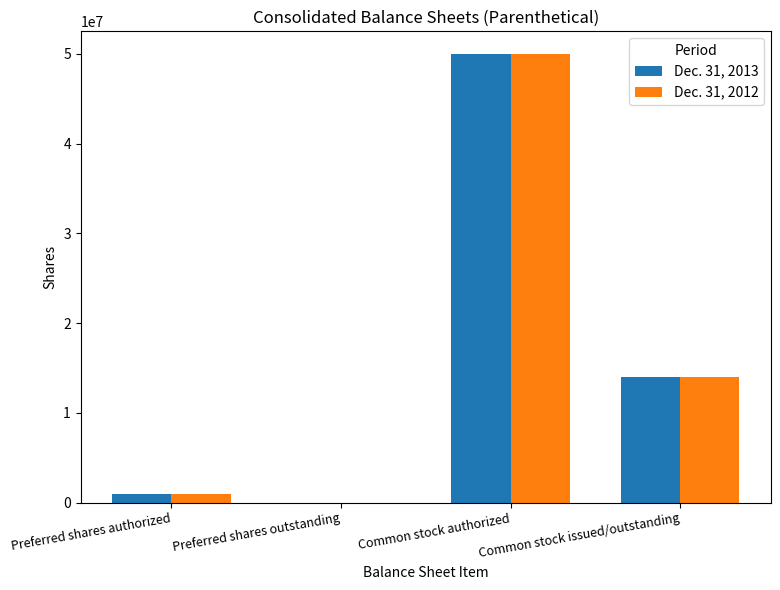

What is the difference between the Dec. 31, 2012 values at Common stock issued/outstanding and Common stock authorized?

36029661